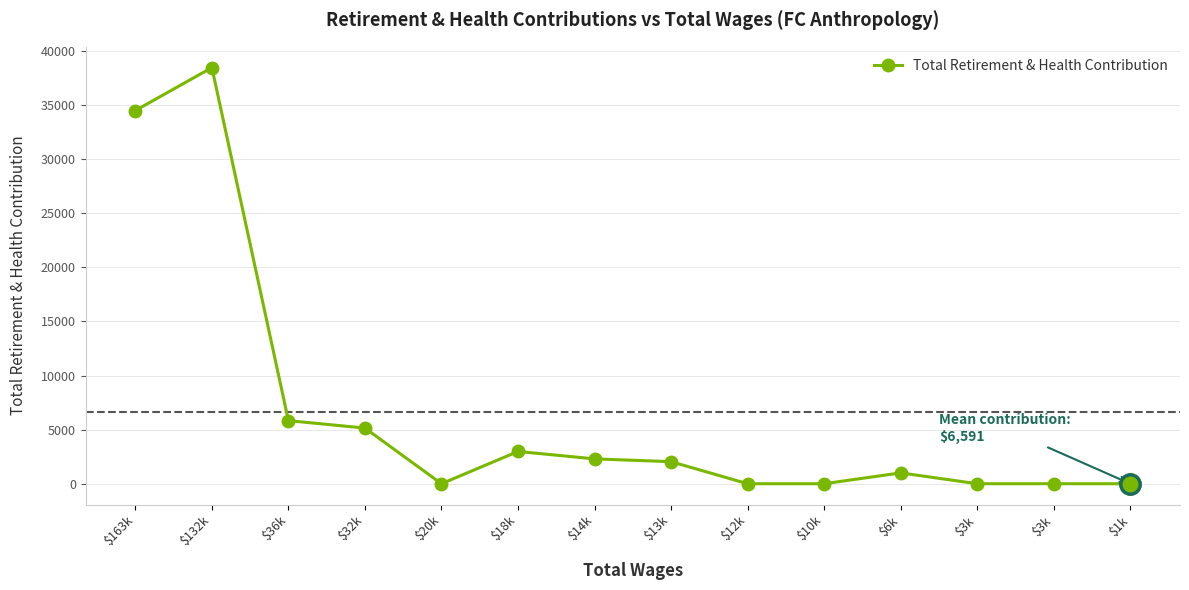

The chart shows a value of 0 at $1k. True or false?

True